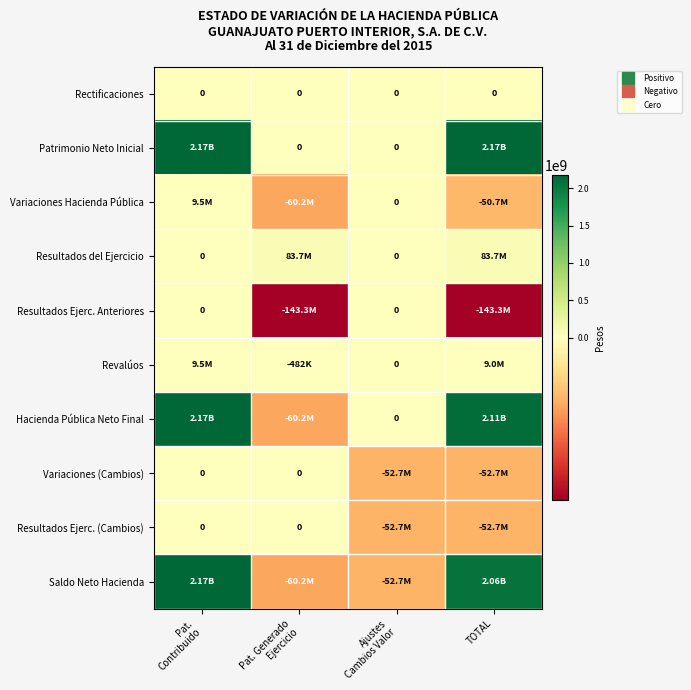

Is it true that Rectificaciones equals 0.0 at Ajustes Cambios Valor?

True